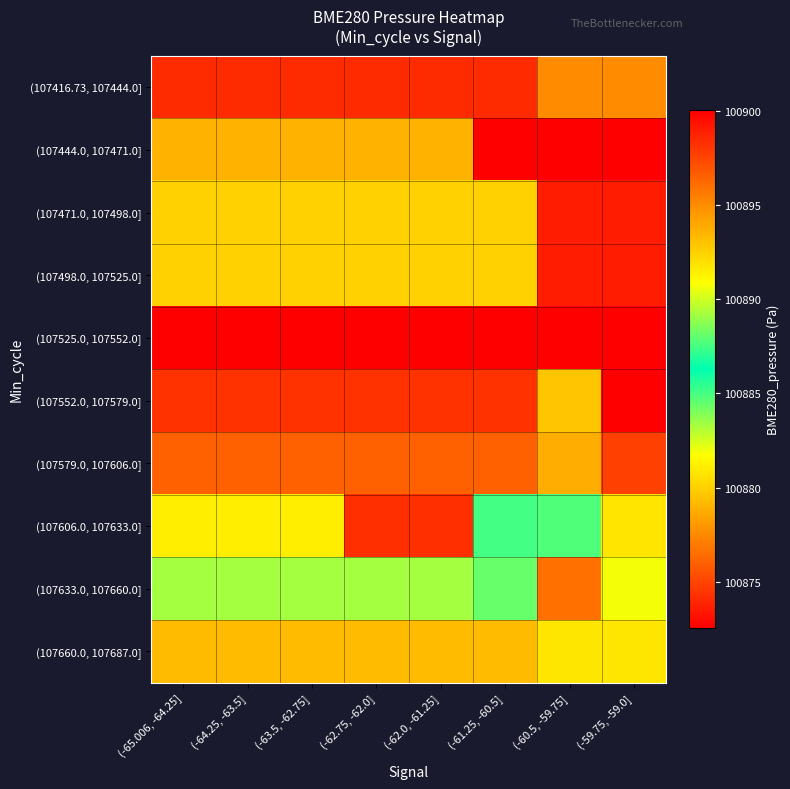

What is the total value across all series at (-65.006, -64.25]?

1008814.3